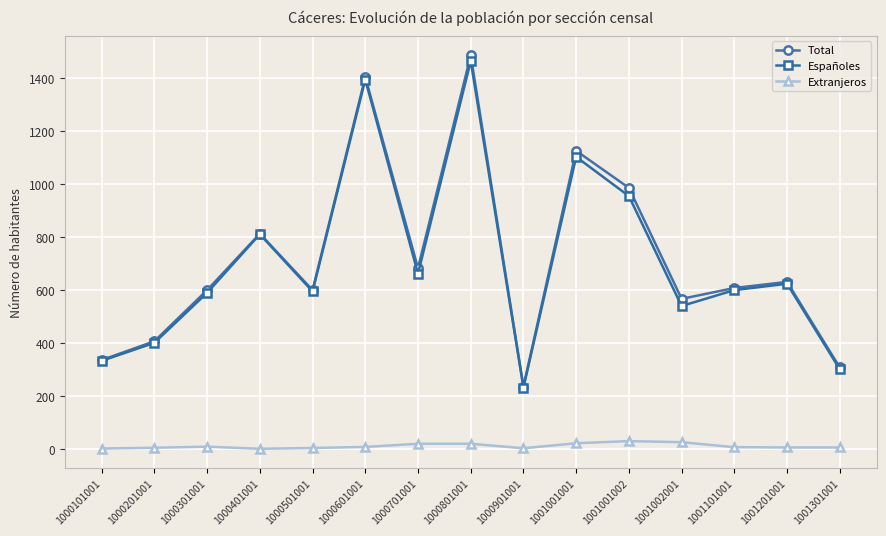

True or false: Total has more than 1 points higher than both neighbors.

True